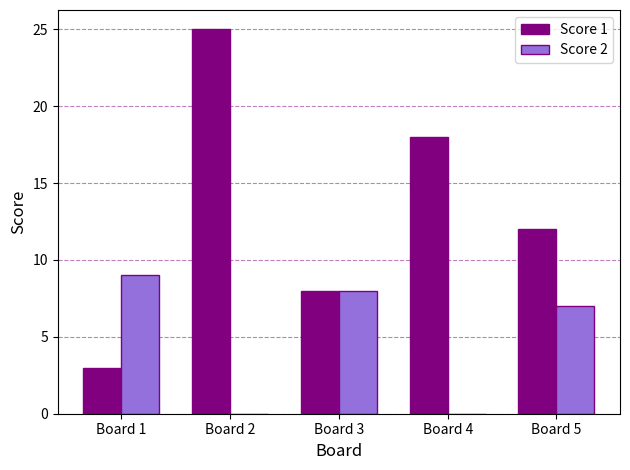

What is the total value across all series at Board 5?

19